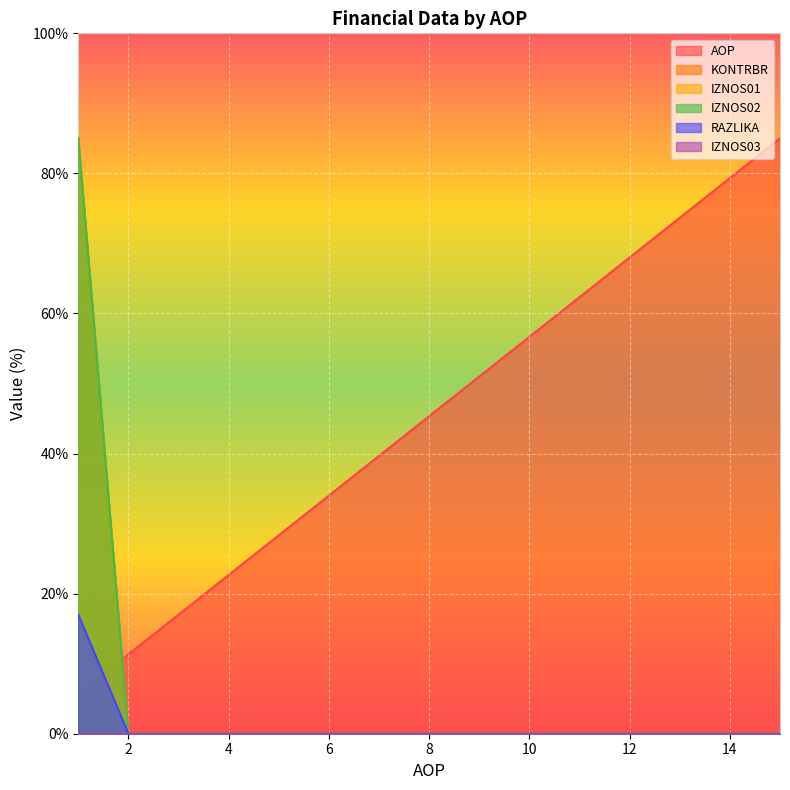

Does the chart display data point markers on the line(s)?

No